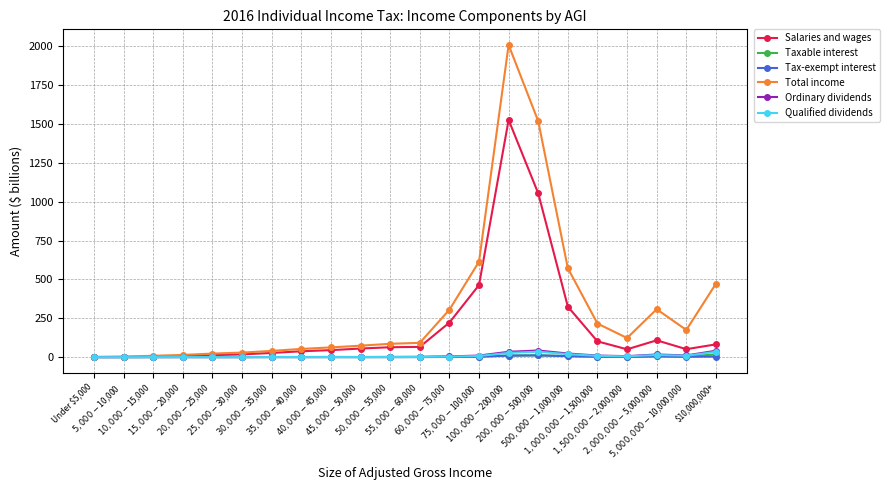

What position from the right is $60,000-$75,000?

10